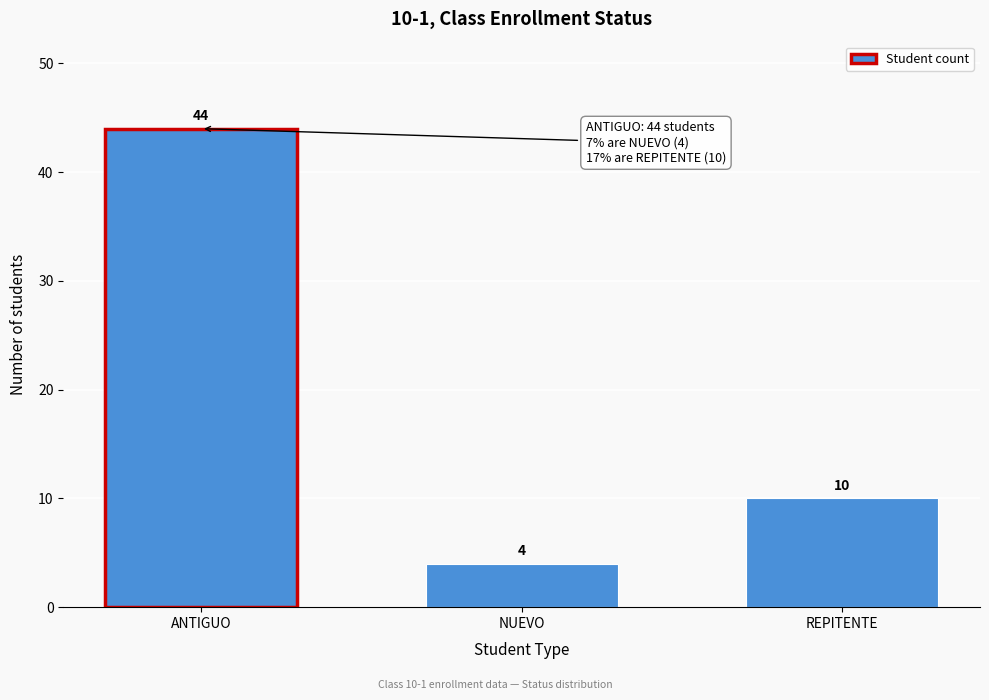

Reading left to right, transcribe all the data shown in this chart.

44	4	10